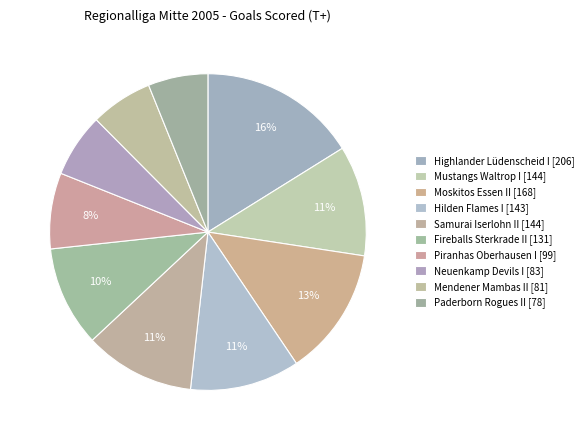

Does any single category account for the majority?

No